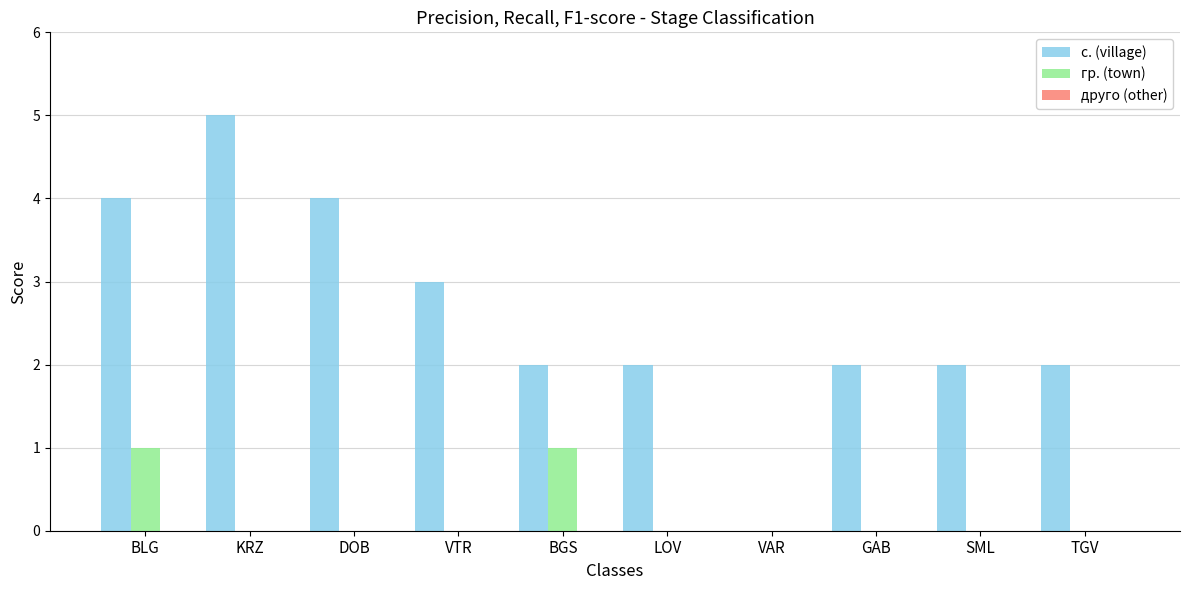

What value does the с. (village) series have at GAB?

2